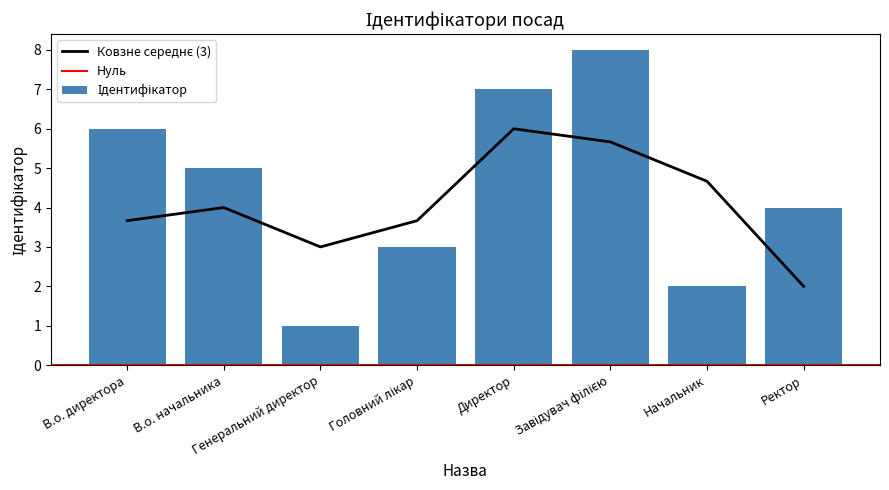

What is the difference between the maximum and minimum values?

7